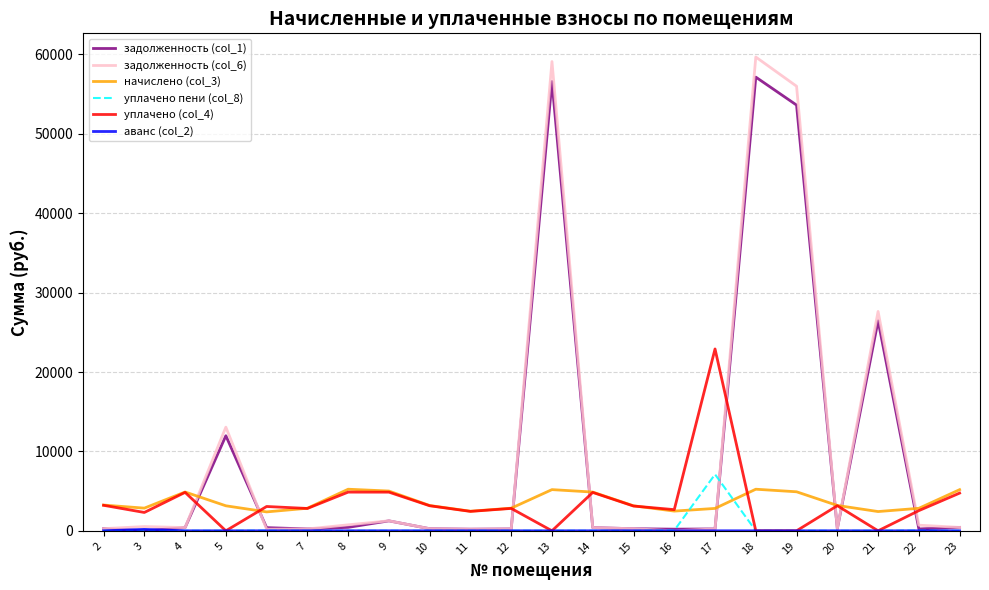

What is the difference between the начислено (col_3) values at 4 and 22?

2052.4